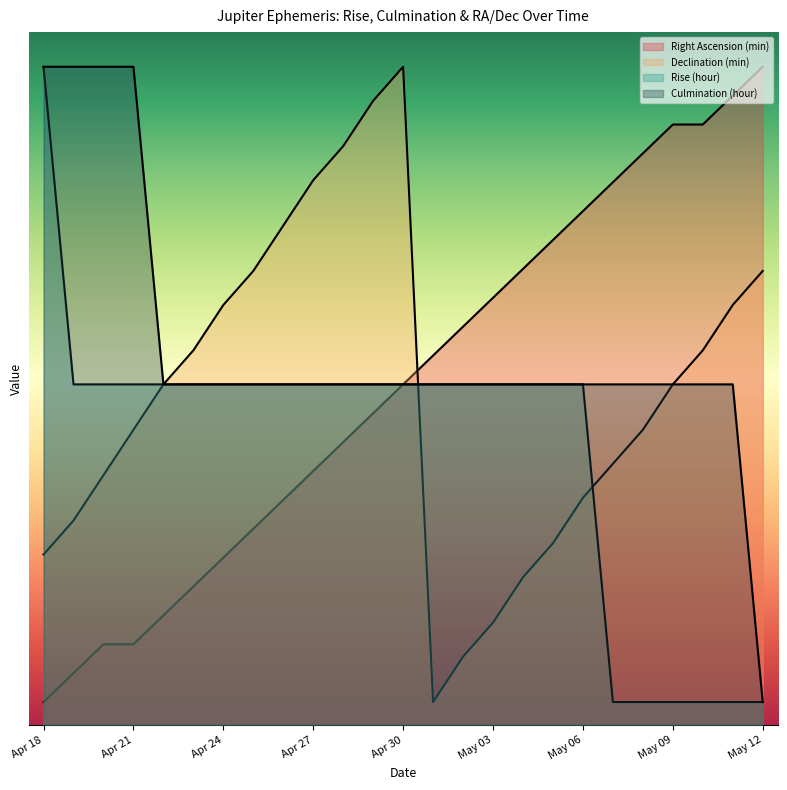

At which label is Rise (hour) closest to 29?

Apr 19